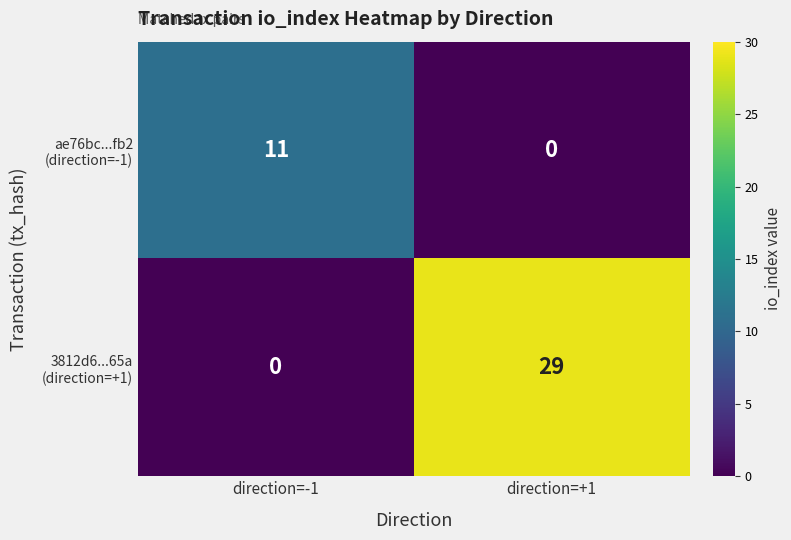

At which category is the sum across all series the highest?

direction=+1